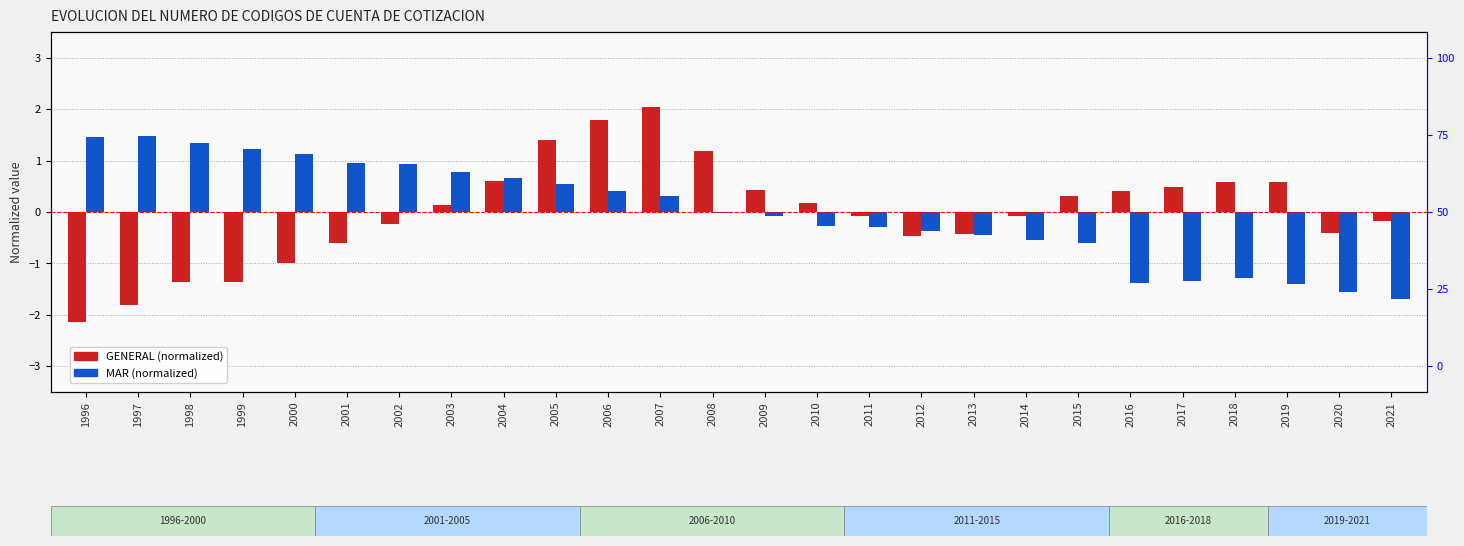

What is the difference between the GENERAL (normalized) values at 2015 and 2020?

0.7